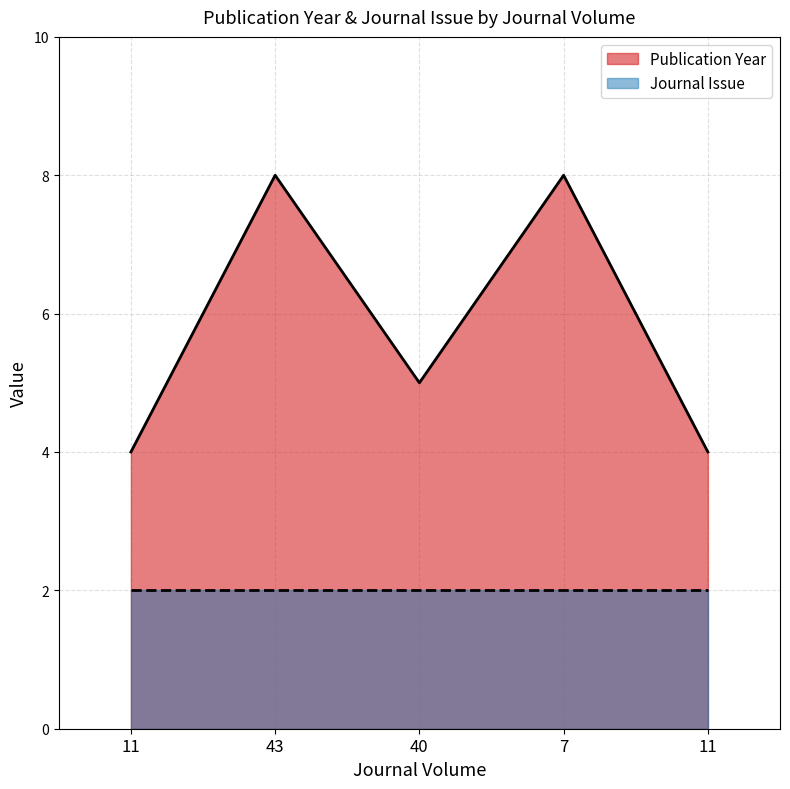

Count the number of categories in the chart.

5